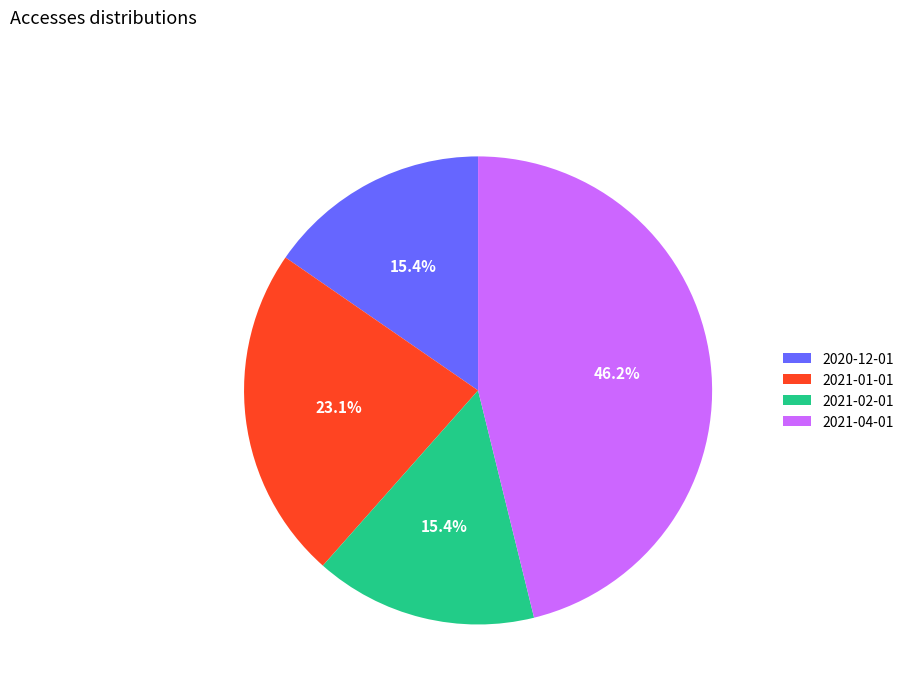

What percentage do 2021-04-01 and 2021-02-01 together represent?

61.5%